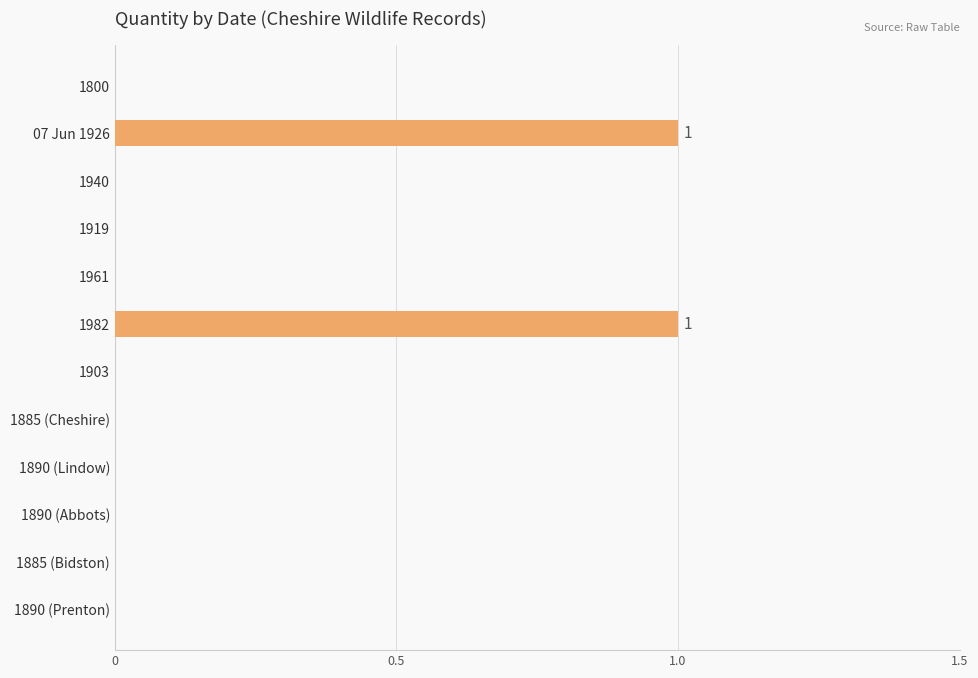

The chart shows a value of 1 at 1940. True or false?

False